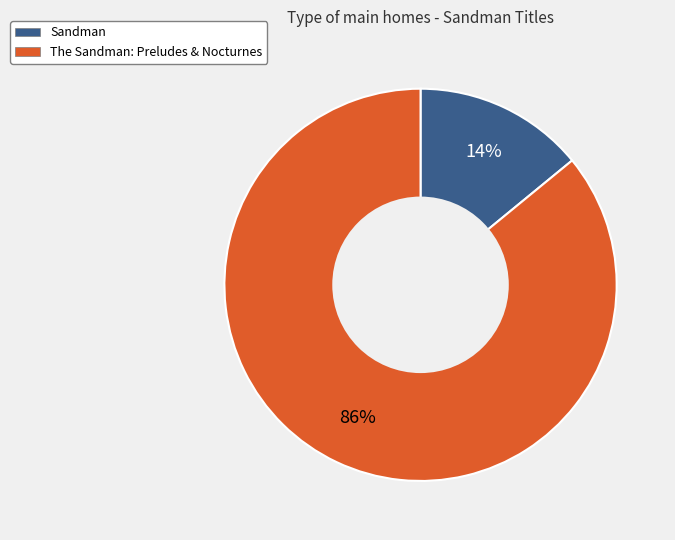

The The Sandman: Preludes & Nocturnes slice represents 91% of the pie. True or false?

False